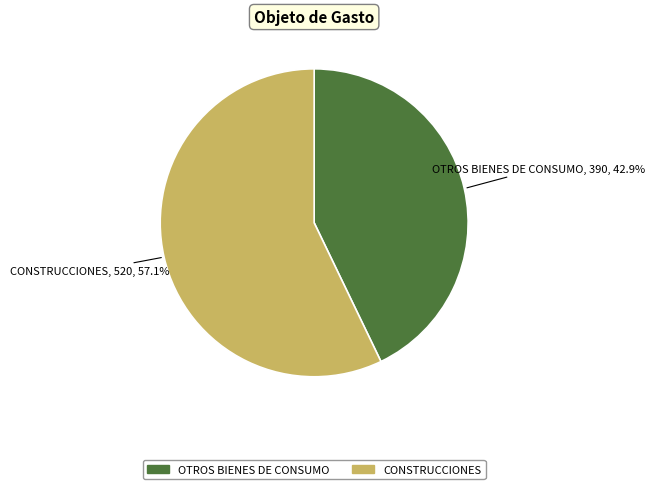

True or false: OTROS BIENES DE CONSUMO accounts for 43% of the total.

True